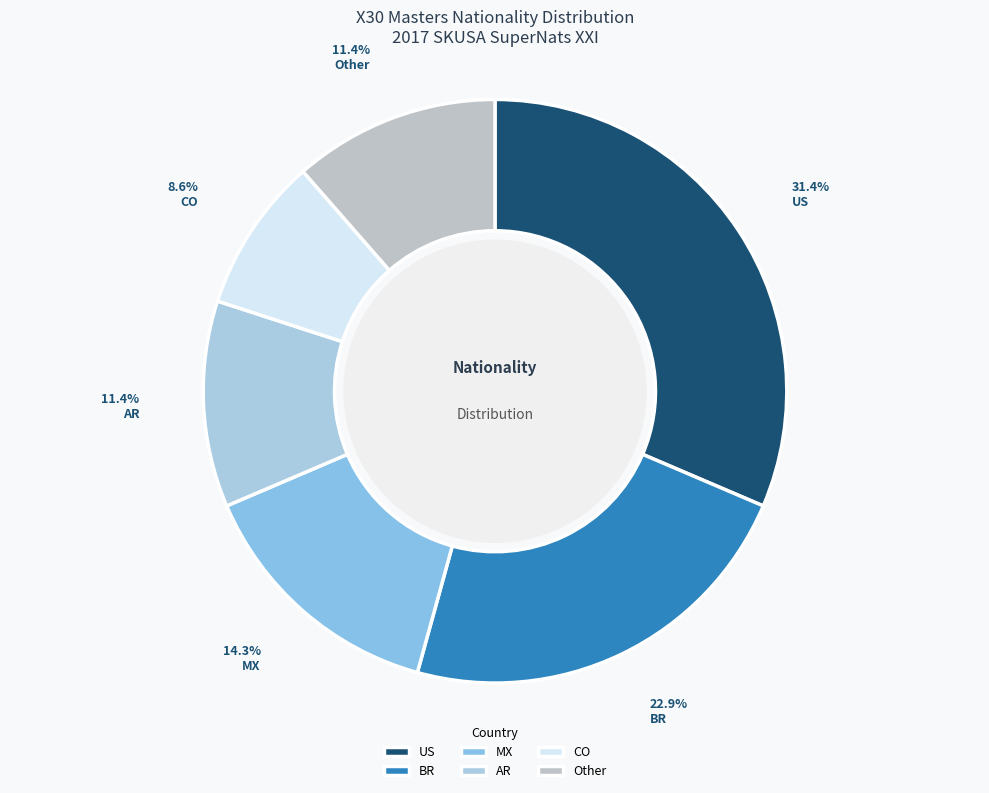

To the nearest percent, what is the average slice percentage?

17%